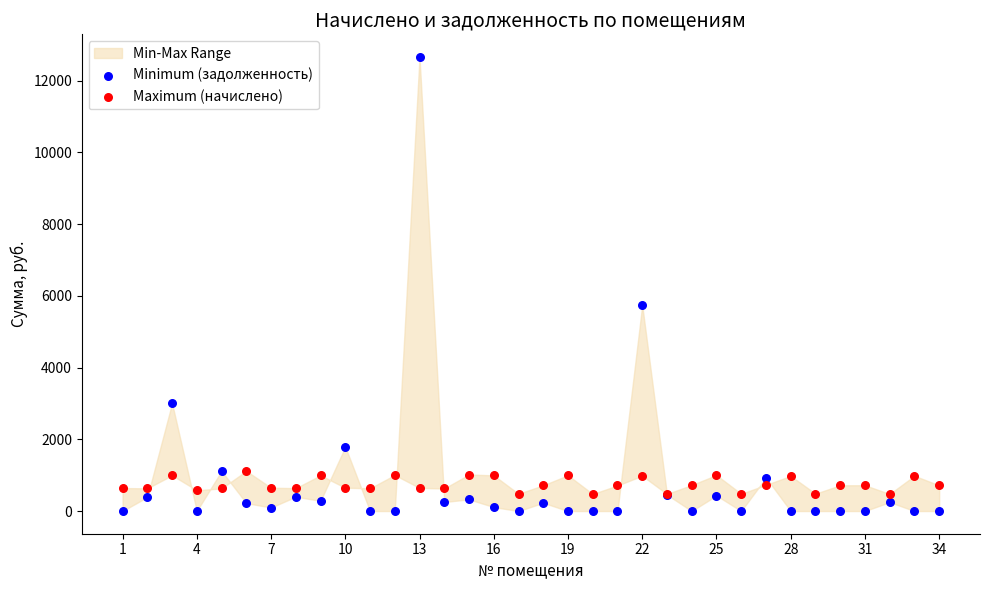

Which series reaches the maximum Y coordinate?

Minimum (задолженность)